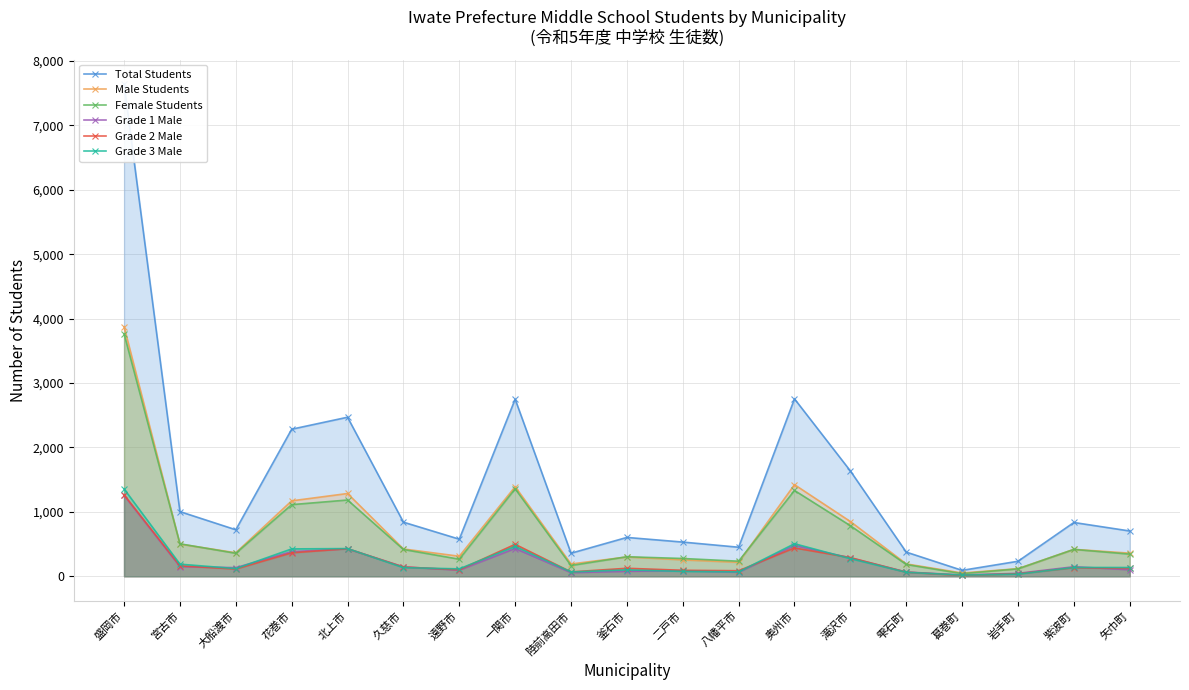

Is the value of Female Students at 盛岡市 greater than the value of Grade 3 Male at 矢巾町?

Yes